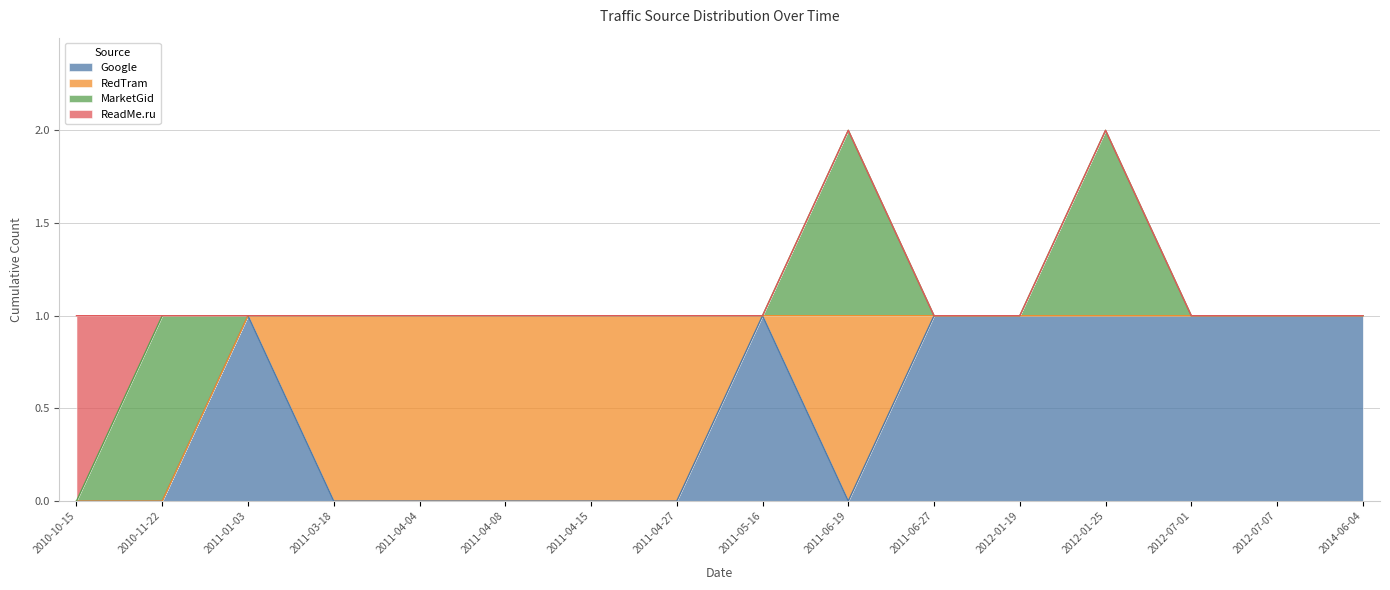

Reading right to left, extract all data points from this chart.

Google: 2014-06-04=1	2012-07-07=1	2012-07-01=1	2012-01-25=1	2012-01-19=1	2011-06-27=1	2011-06-19=0	2011-05-16=1	2011-04-27=0	2011-04-15=0	2011-04-08=0	2011-04-04=0	2011-03-18=0	2011-01-03=1	2010-11-22=0	2010-10-15=0
RedTram: 2014-06-04=0	2012-07-07=0	2012-07-01=0	2012-01-25=0	2012-01-19=0	2011-06-27=0	2011-06-19=1	2011-05-16=0	2011-04-27=1	2011-04-15=1	2011-04-08=1	2011-04-04=1	2011-03-18=1	2011-01-03=0	2010-11-22=0	2010-10-15=0
MarketGid: 2014-06-04=0	2012-07-07=0	2012-07-01=0	2012-01-25=1	2012-01-19=0	2011-06-27=0	2011-06-19=1	2011-05-16=0	2011-04-27=0	2011-04-15=0	2011-04-08=0	2011-04-04=0	2011-03-18=0	2011-01-03=0	2010-11-22=1	2010-10-15=0
ReadMe.ru: 2014-06-04=0	2012-07-07=0	2012-07-01=0	2012-01-25=0	2012-01-19=0	2011-06-27=0	2011-06-19=0	2011-05-16=0	2011-04-27=0	2011-04-15=0	2011-04-08=0	2011-04-04=0	2011-03-18=0	2011-01-03=0	2010-11-22=0	2010-10-15=1